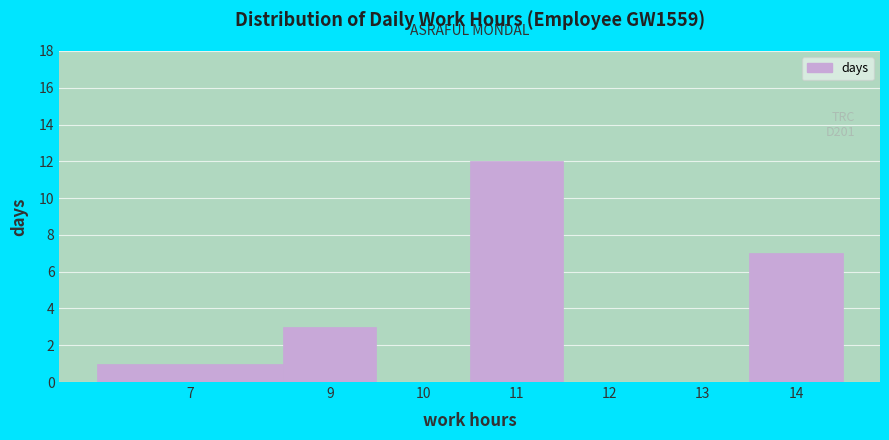

Reading right to left, transcribe all the data shown in this chart.

14=7	13=0	12=0	11=12	10=0	9=3	7=1